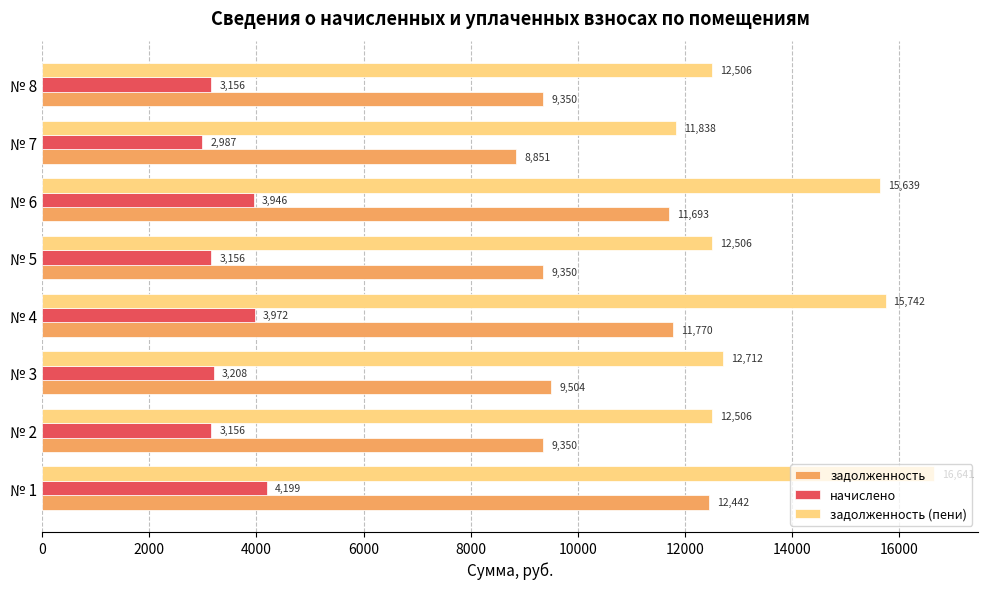

List the series in order of their peak value, highest first.

задолженность (пени), задолженность, начислено